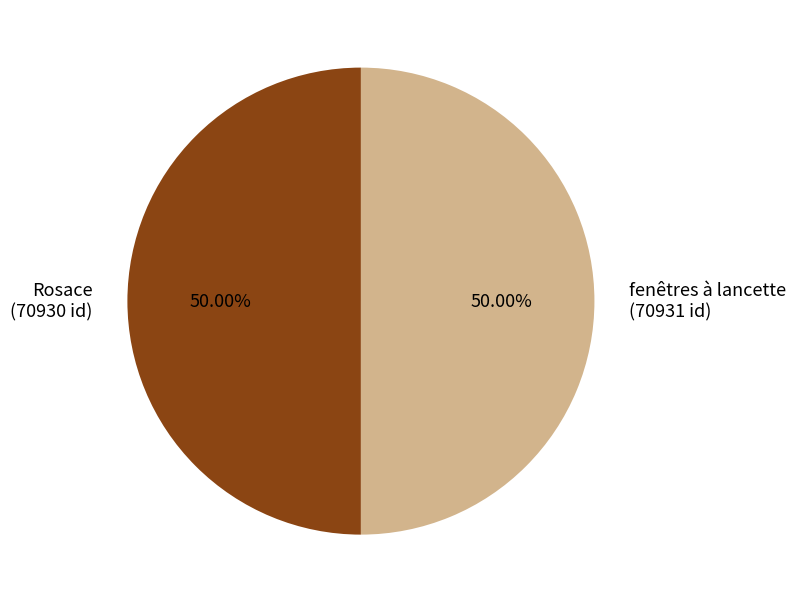

True or false: fenêtres à lancette accounts for 50% of the total.

True